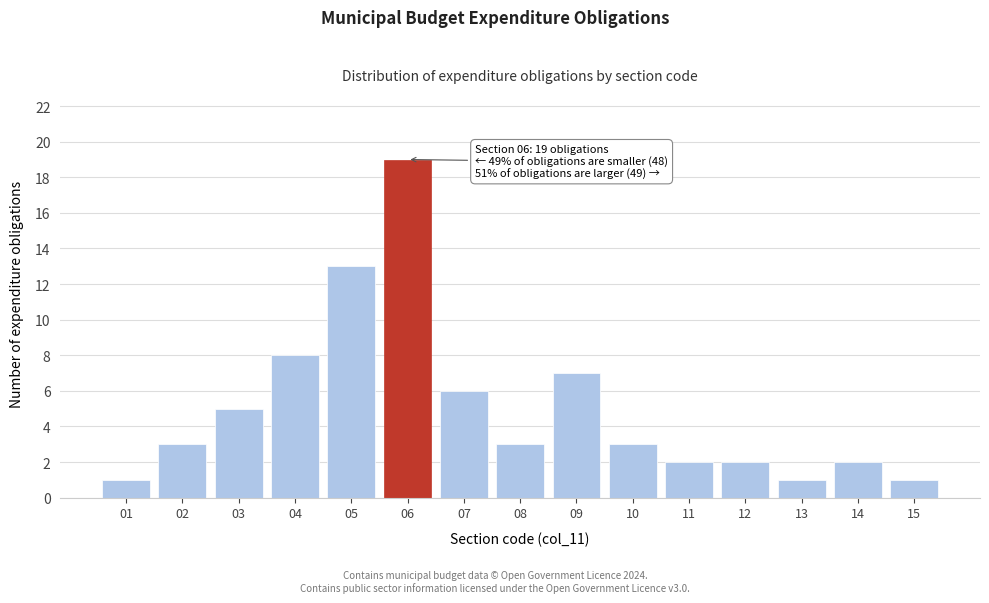

Reading right to left, transcribe all the data shown in this chart.

1	2	1	2	2	3	7	3	6	19	13	8	5	3	1